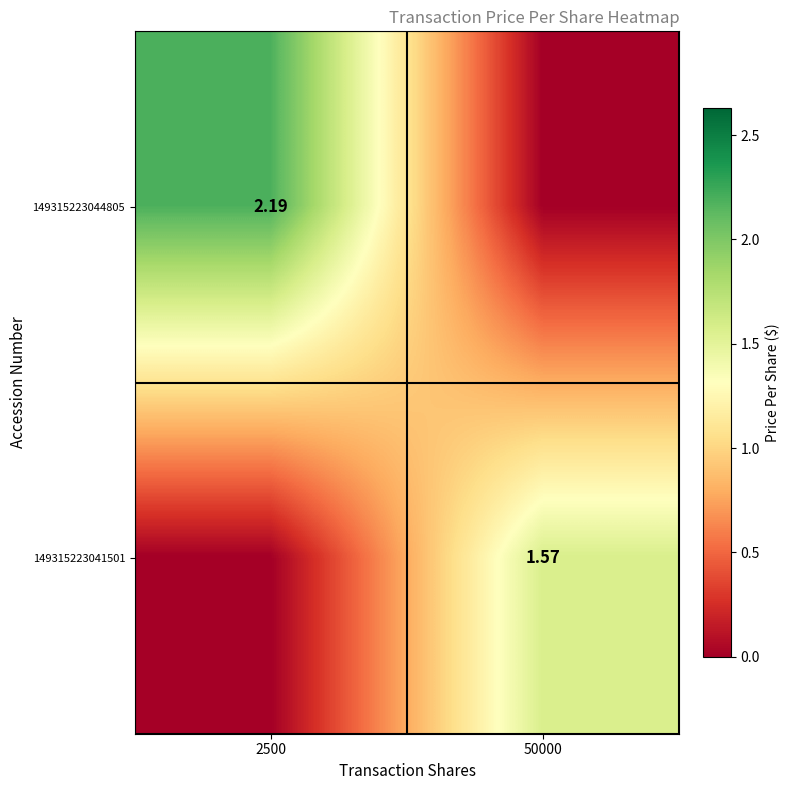

Rank the series at 2500 from lowest to highest value.

149315223041501, 149315223044805